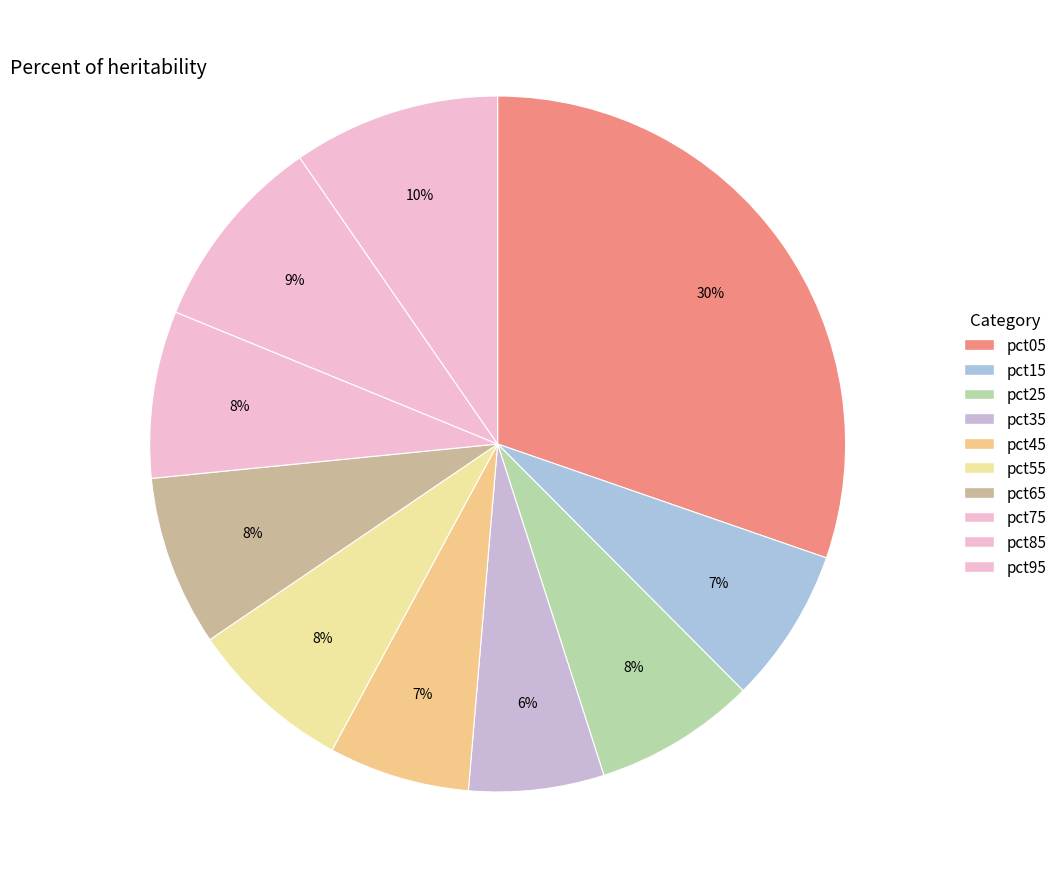

How many slices are in this pie chart?

10